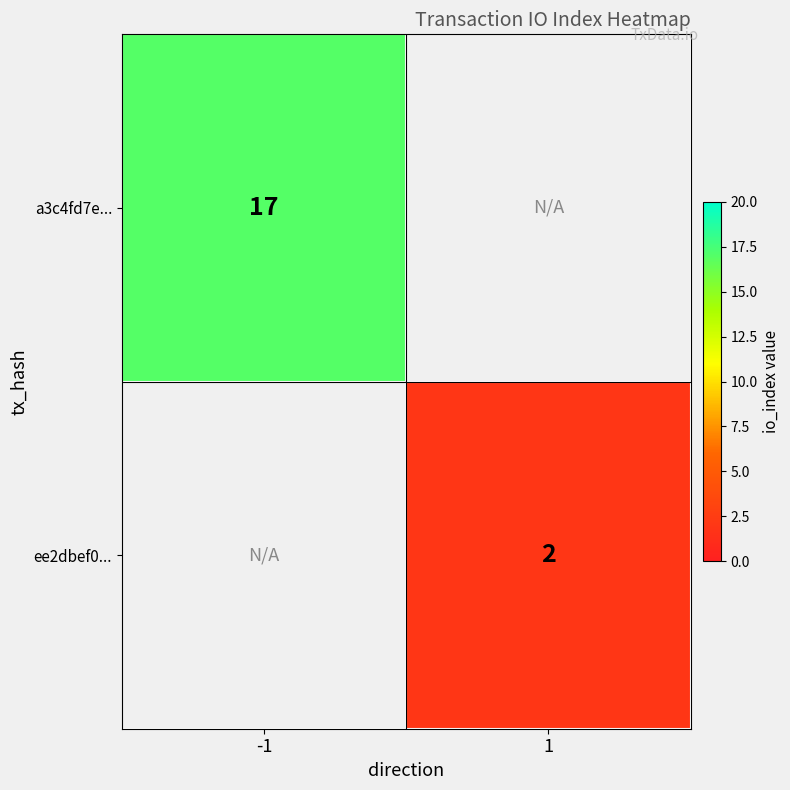

What is the maximum value shown in the chart?

17.0